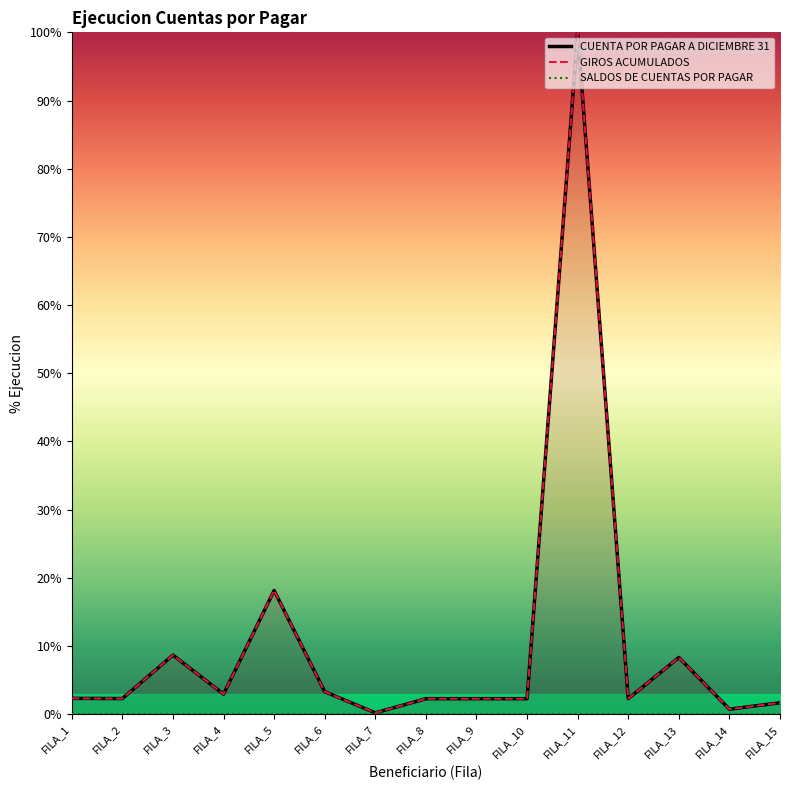

At which label does GIROS ACUMULADOS reach its minimum?

FILA_7